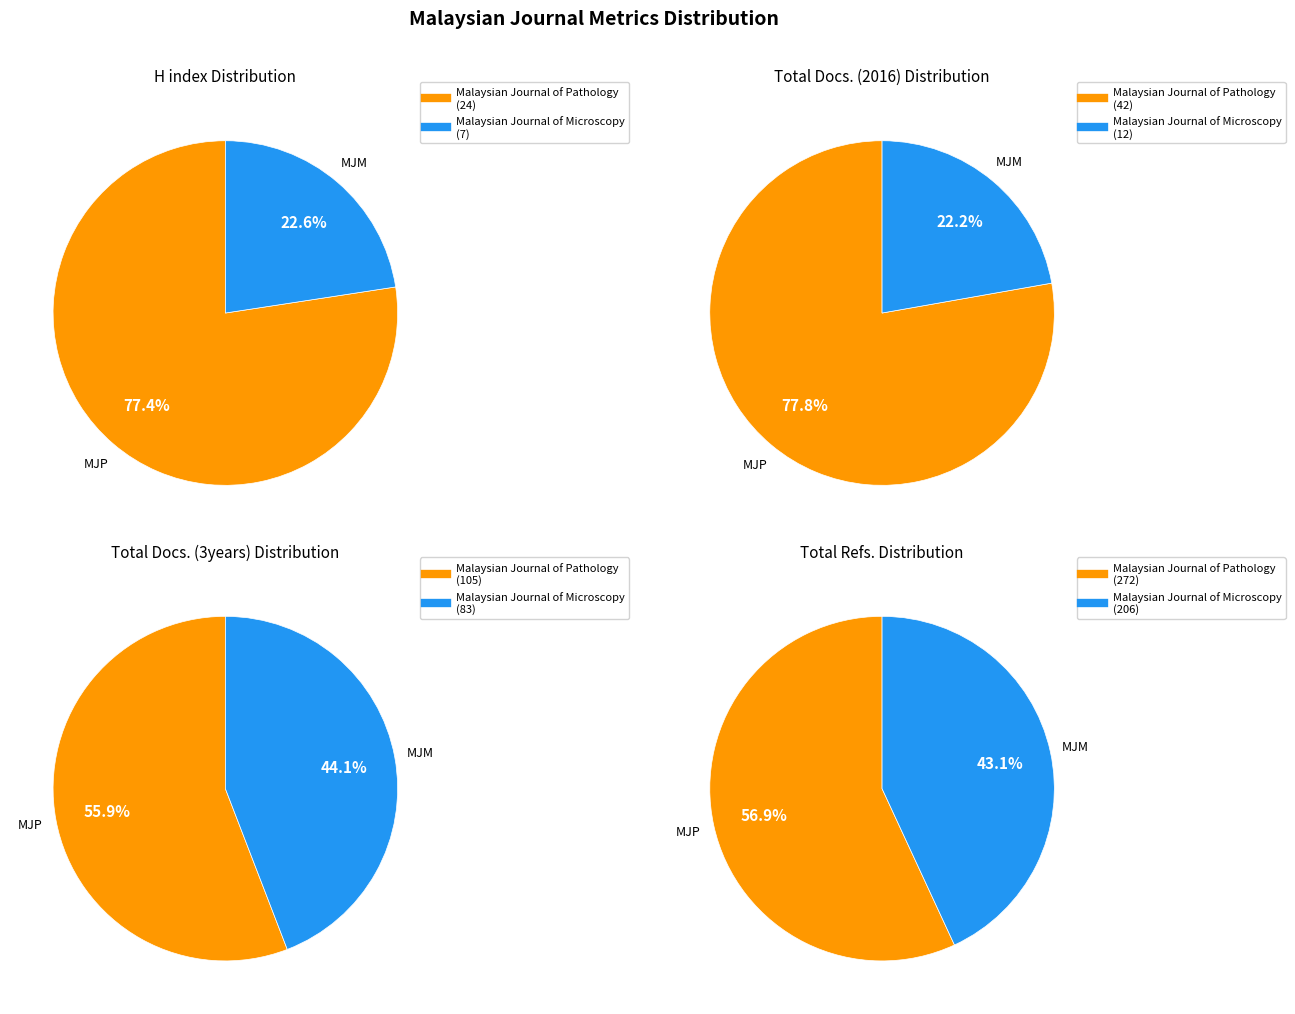

How much of the chart is everything except Malaysian Journal of Microscopy?

77.4%